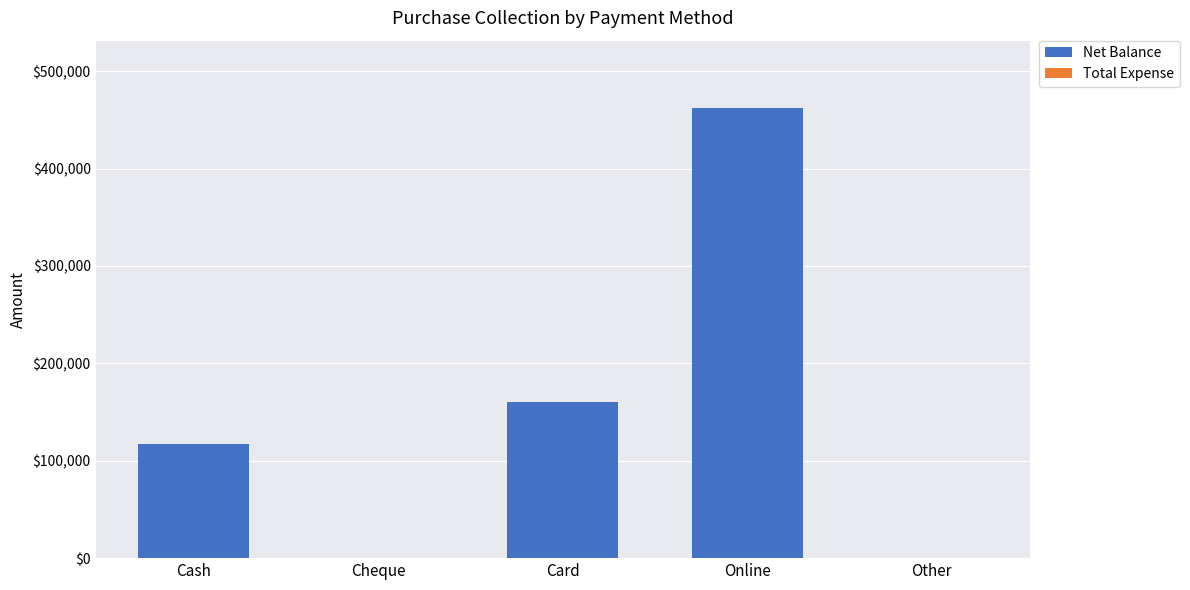

Reading left to right, extract all data points from this chart.

Cash=116790	Cheque=0	Card=160740	Online=461970	Other=0